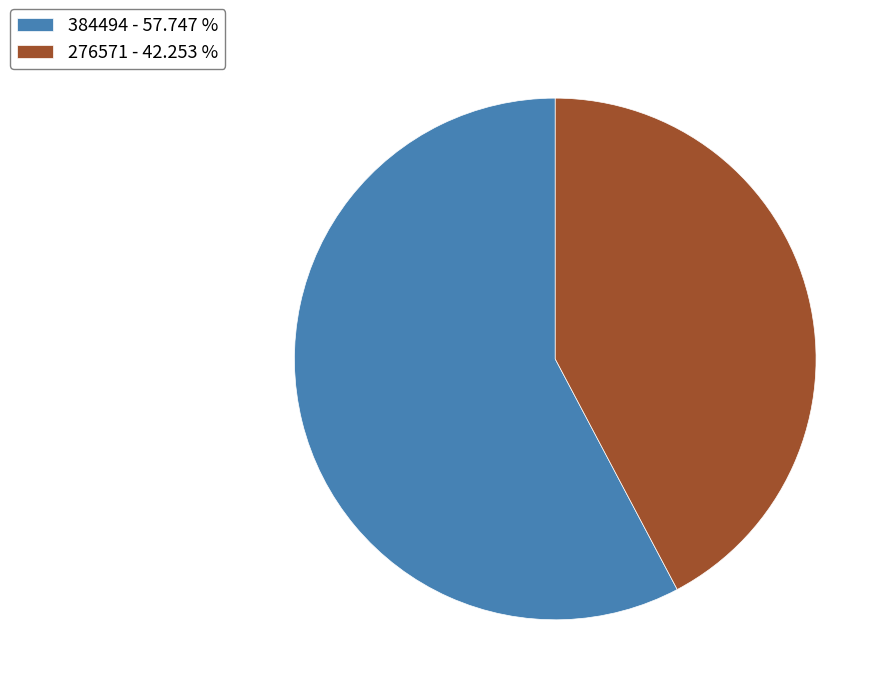

Approximately how many times larger is the value at 384494 - 57.747 % compared to 276571 - 42.253 %?

1.4